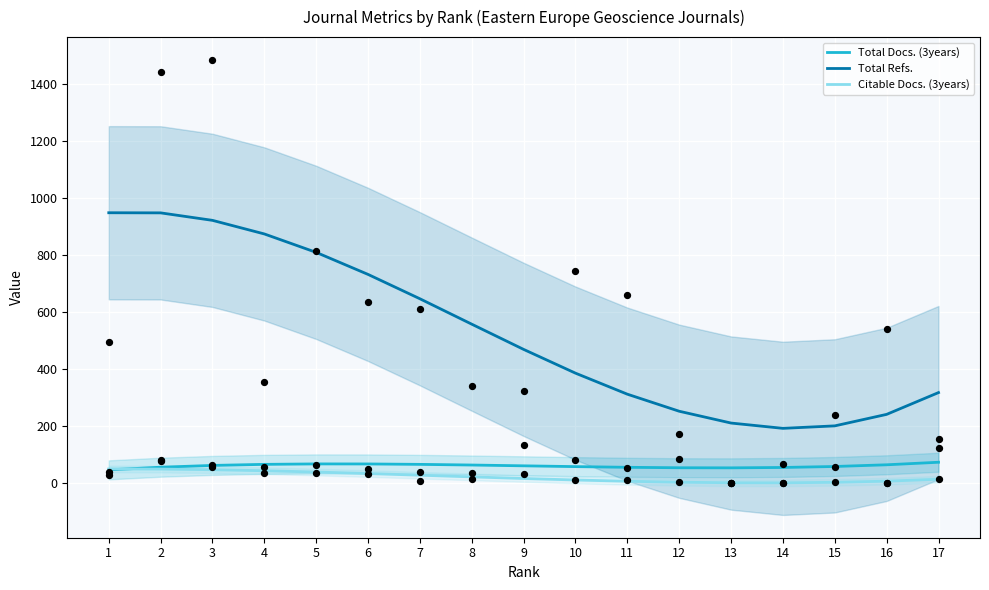

Which series has the largest Y range (max minus min)?

Total Refs.